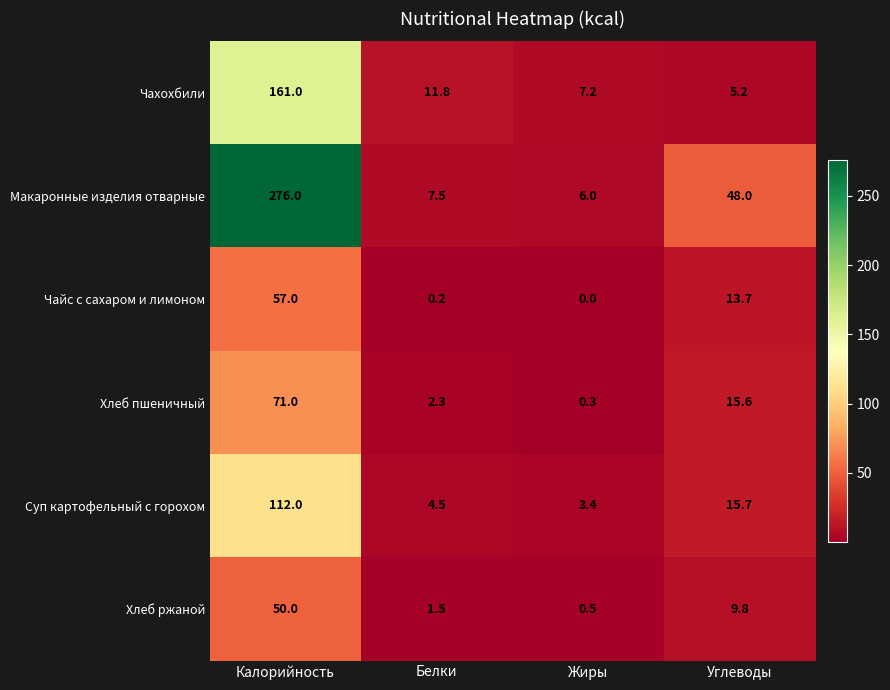

Reading left to right, what are all the values shown in this chart?

Чахохбили: Калорийность=161.0	Белки=11.8	Жиры=7.2	Углеводы=5.2
Макаронные изделия отварные: Калорийность=276.0	Белки=7.5	Жиры=6.0	Углеводы=48.0
Чайс с сахаром и лимоном: Калорийность=57.0	Белки=0.2	Жиры=0.0	Углеводы=13.7
Хлеб пшеничный: Калорийность=71.0	Белки=2.3	Жиры=0.3	Углеводы=15.6
Суп картофельный с горохом: Калорийность=112.0	Белки=4.5	Жиры=3.4	Углеводы=15.7
Хлеб ржаной: Калорийность=50.0	Белки=1.5	Жиры=0.5	Углеводы=9.8